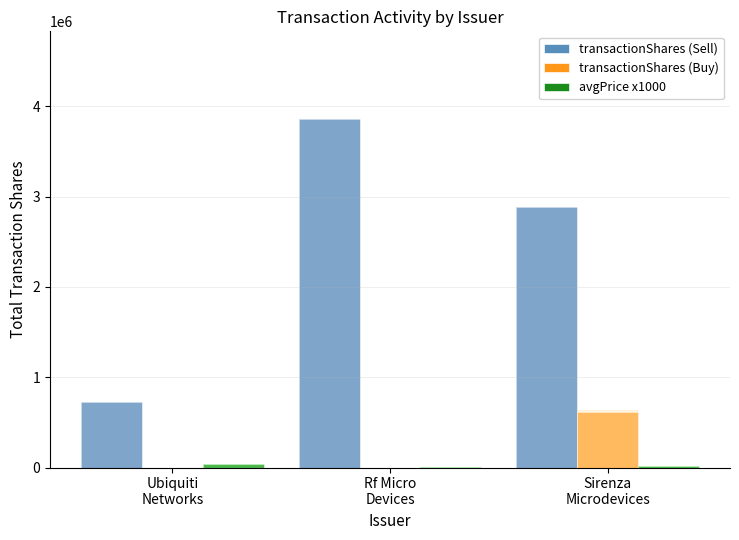

Which category has the highest value in the avgPrice x1000 series?

Ubiquiti
Networks